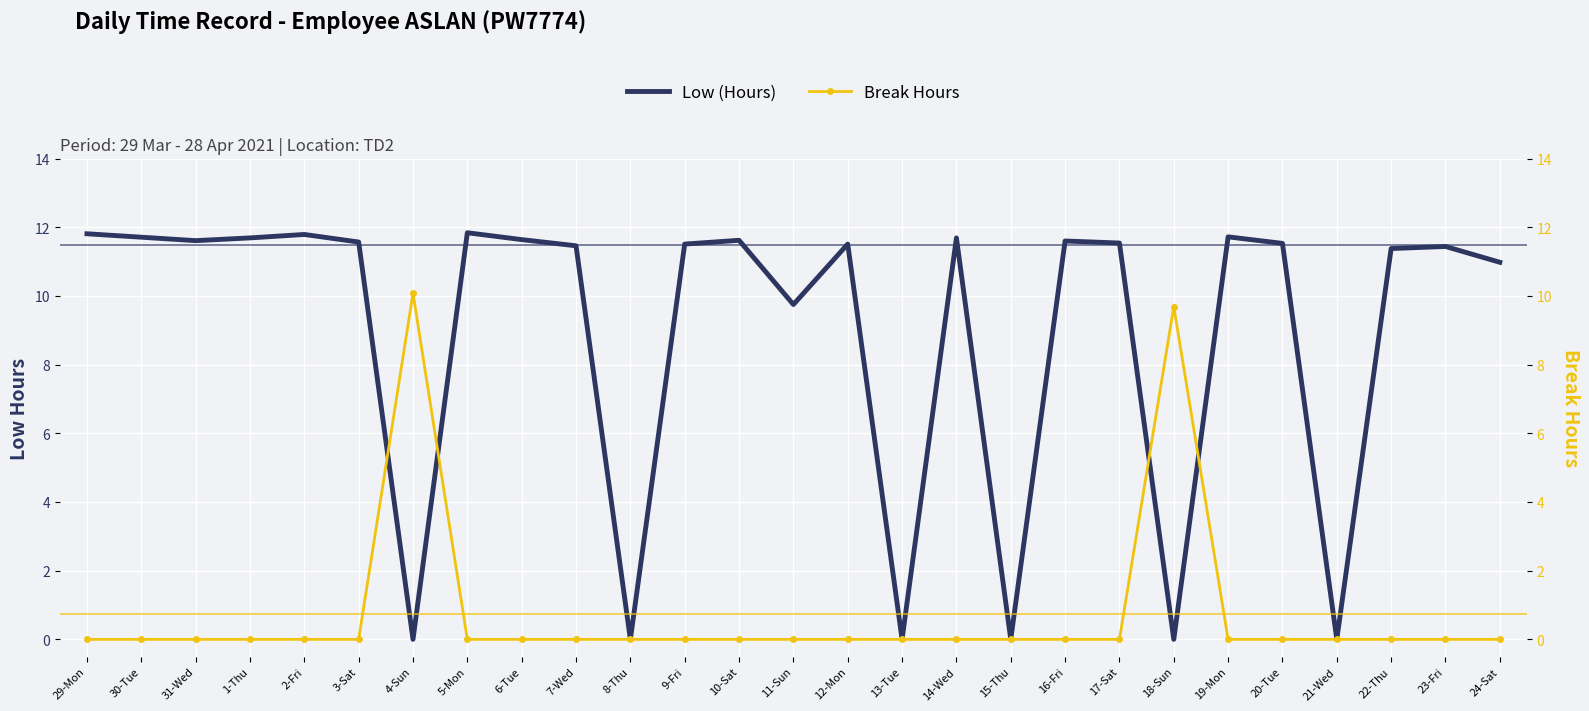

Reading right to left, what are all the values shown in this chart?

Low (Hours): 11.0	11.4	11.4	0.0	11.5	11.7	0.0	11.5	11.6	0.0	11.7	0.0	11.5	9.8	11.6	11.5	0.0	11.5	11.6	11.8	0.0	11.6	11.8	11.7	11.6	11.7	11.8
Break Hours: 0.0	0.0	0.0	0.0	0.0	0.0	9.7	0.0	0.0	0.0	0.0	0.0	0.0	0.0	0.0	0.0	0.0	0.0	0.0	0.0	10.1	0.0	0.0	0.0	0.0	0.0	0.0